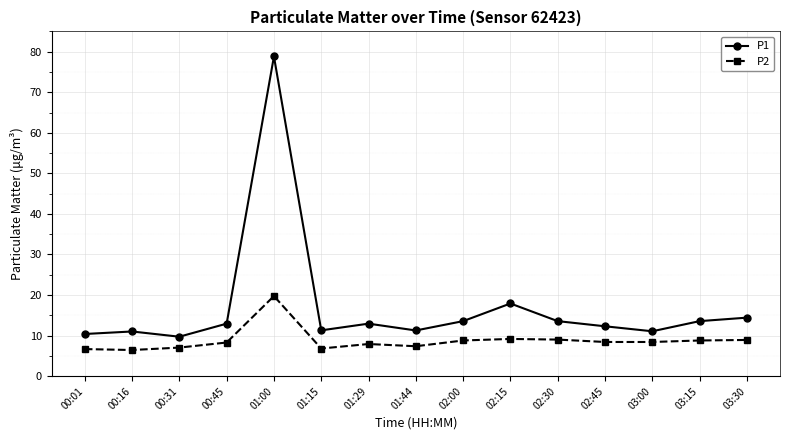

How many categories are shown in the chart?

15